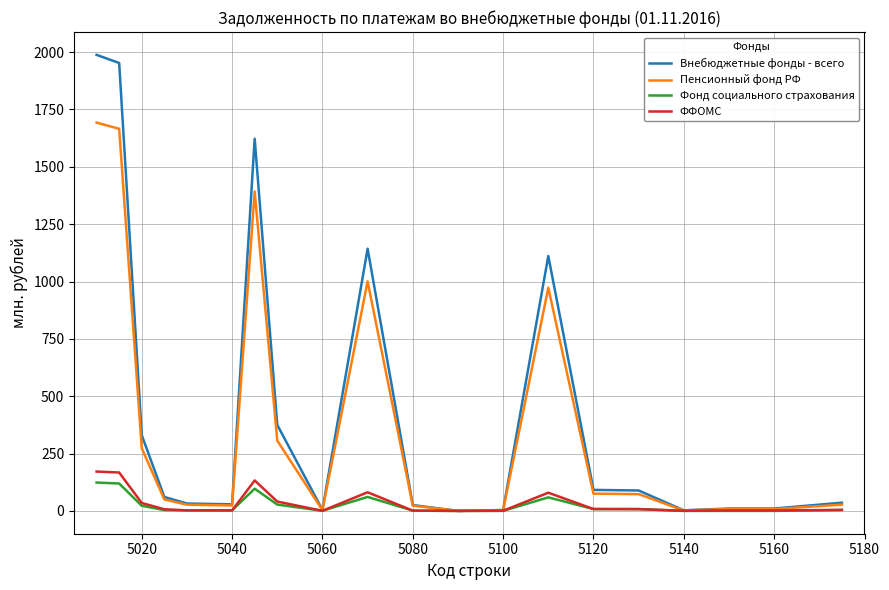

What is the average value of the Внебюджетные фонды - всего series?

445.9